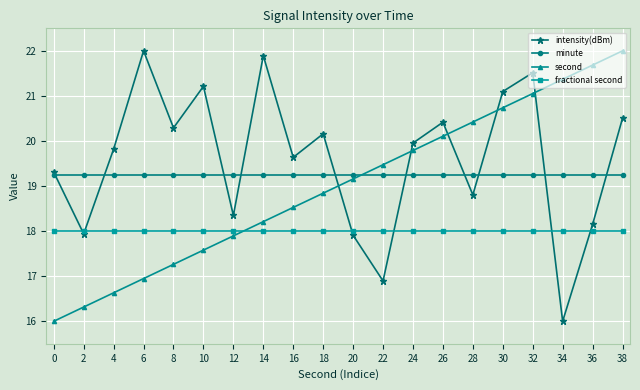

True or false: fractional second and minute cross at least once.

False